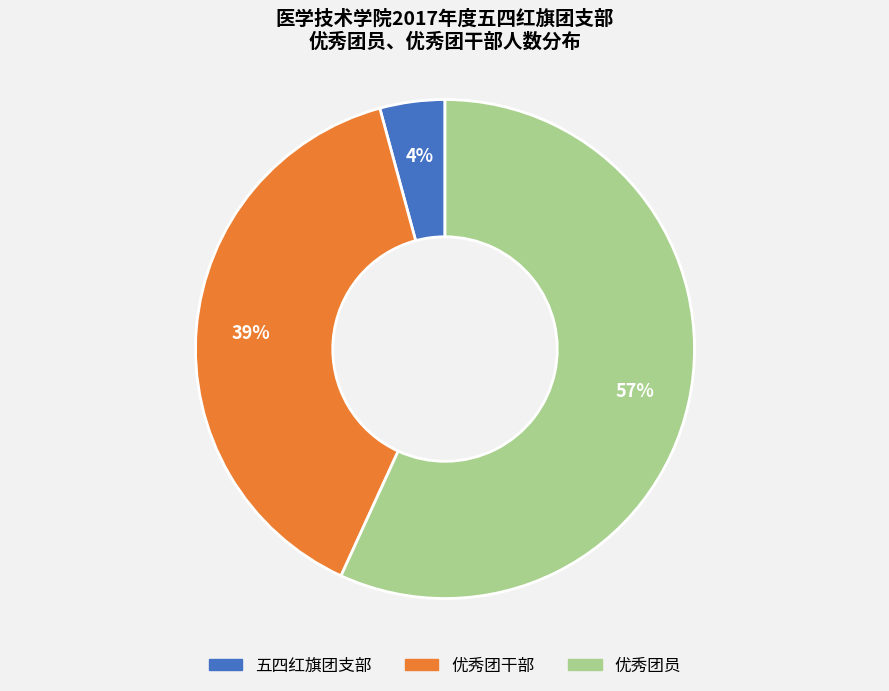

Is it true that 优秀团干部 is 39% of the pie?

True